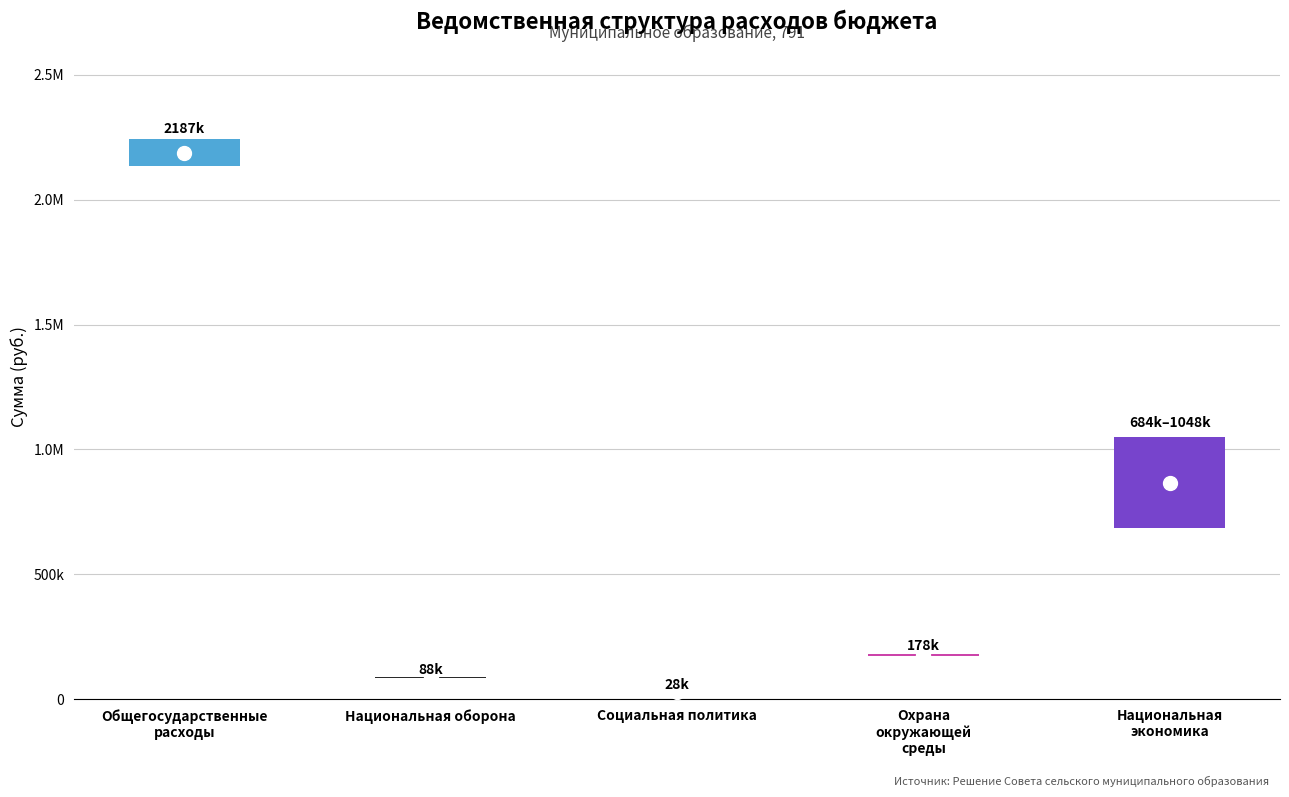

Reading left to right, extract all data points from this chart.

low: 2187397.8	88100.0	28202.8	178000.0	684228.0
high: 2187397.8	88100.0	28202.8	178000.0	1048186.6
mid: 2187397.8	88100.0	28202.8	178000.0	866207.3